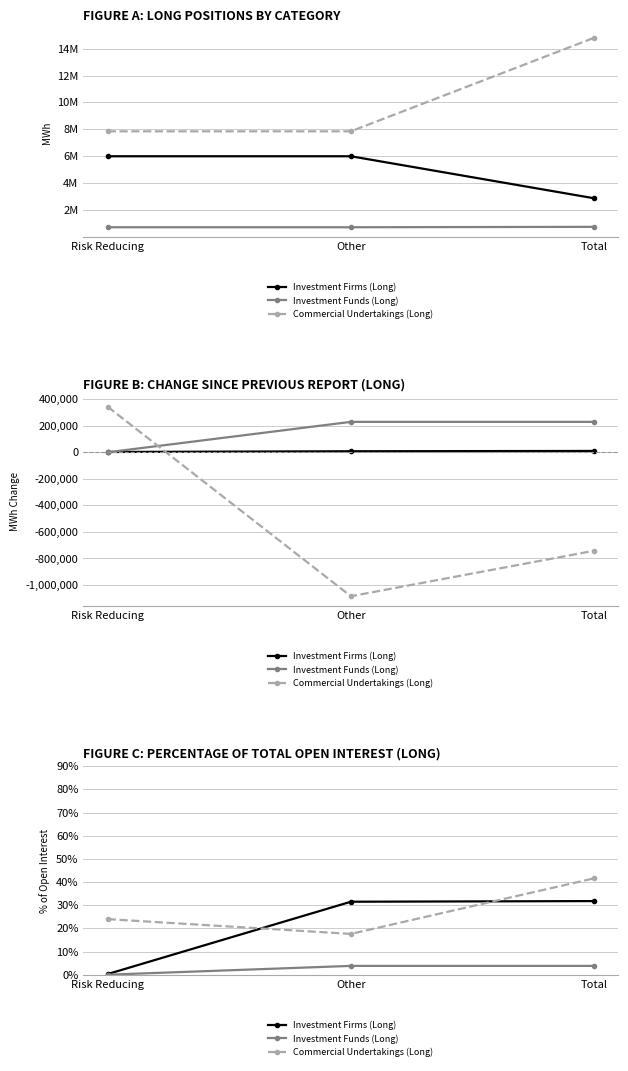

Which label corresponds to the smallest value in the chart?

Risk Reducing